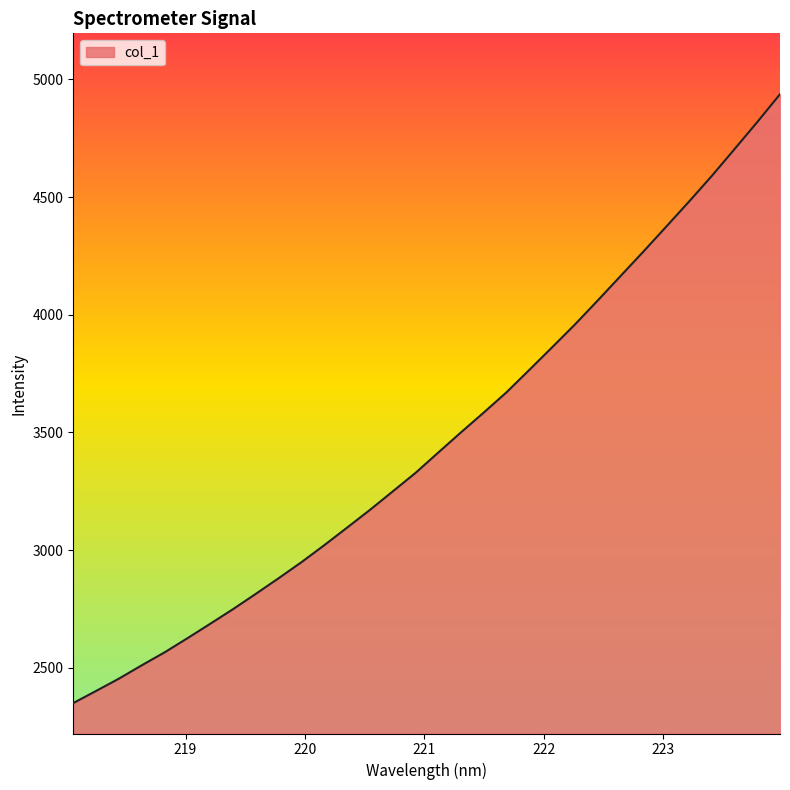

What is the difference between the second highest and minimum values?

2469.1